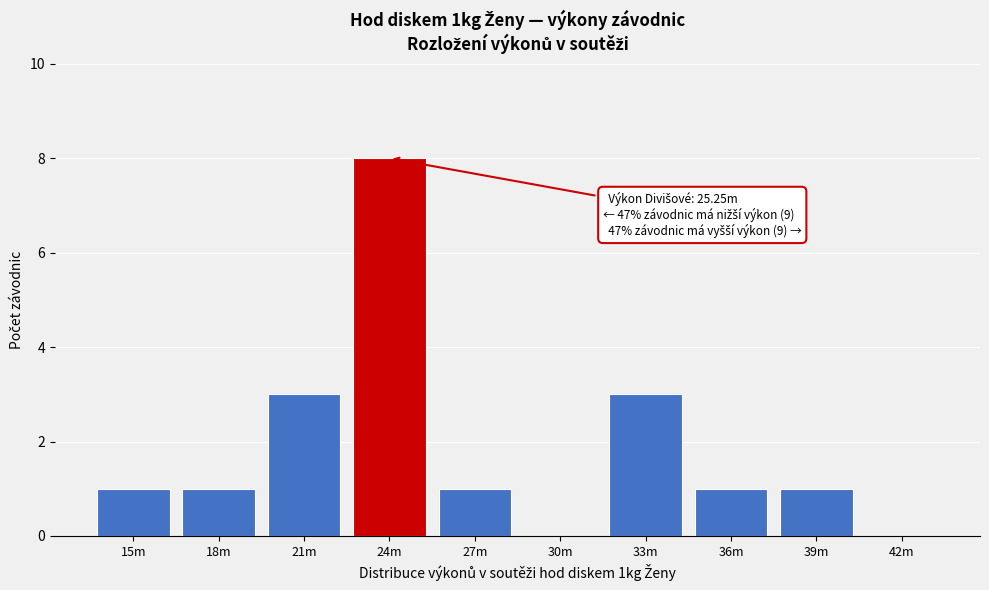

Reading left to right, extract all data points from this chart.

15m=1	18m=1	21m=3	24m=8	27m=1	30m=0	33m=3	36m=1	39m=1	42m=0